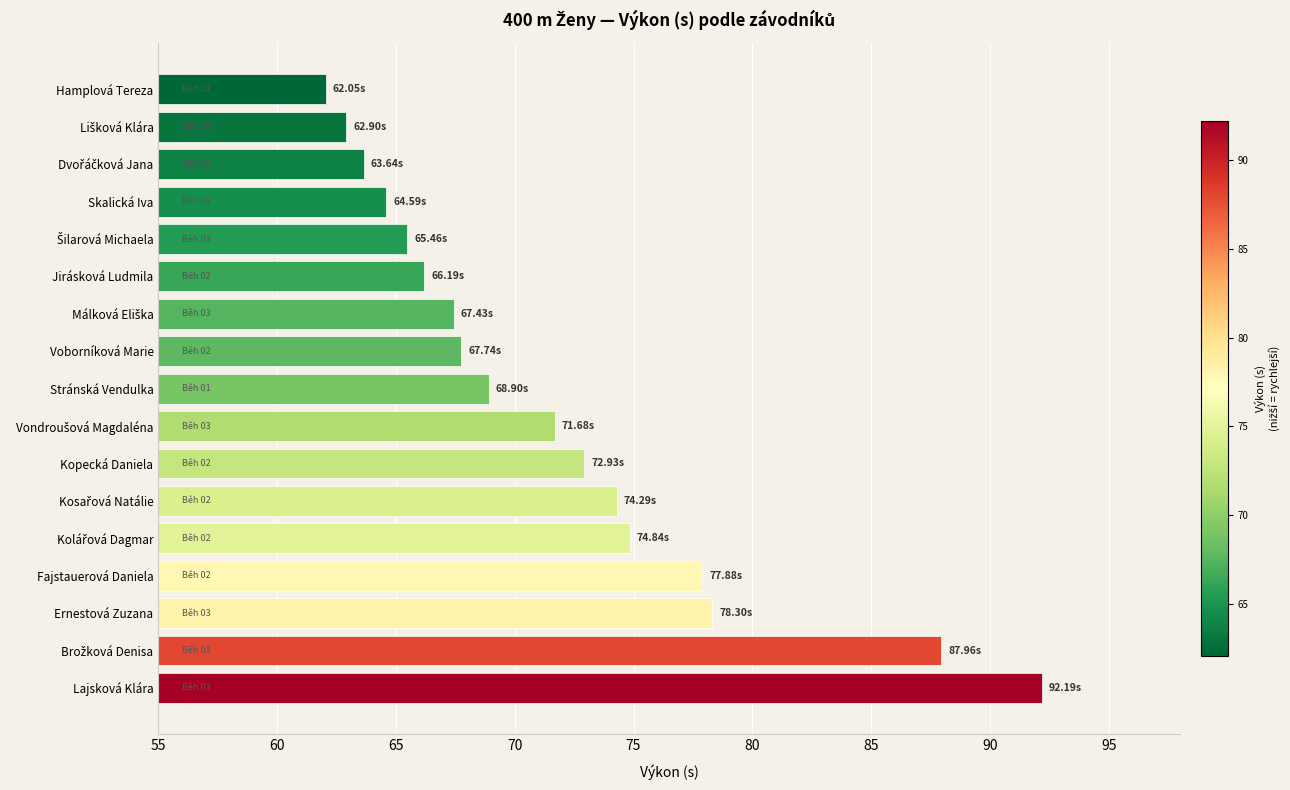

What is the change in value from Kopecká Daniela to Voborníková Marie?

-5.2